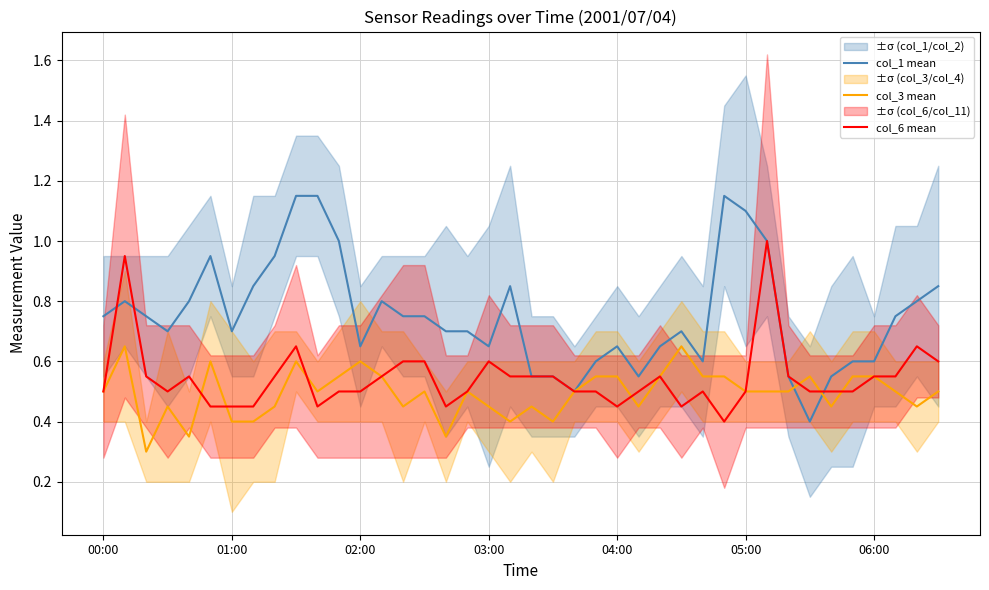

Is it true that col_1 mean equals 1.1 at 05:00?

True